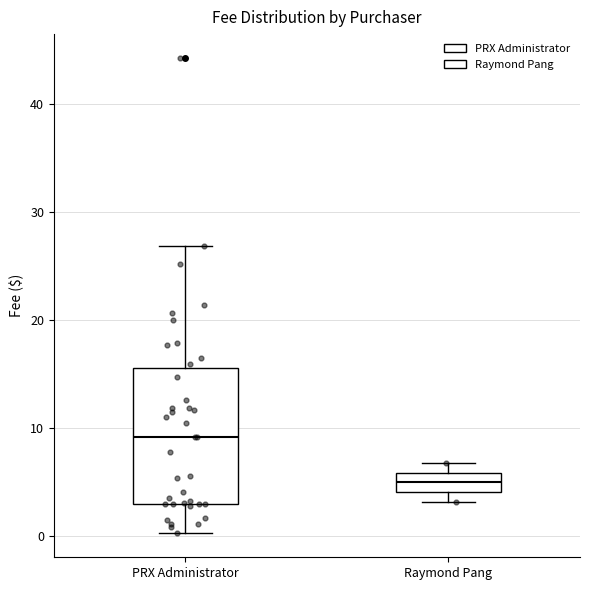

Reading left to right, read every box against the y-axis: the position of its median line, the range the box covers, and the ends of its whiskers. The values are not printed on the chart, so give them approximately, as read against the axis.

PRX Administrator: median 9, box 3 to 16, whiskers 0 to 27
Raymond Pang: median 5, box 4 to 6, whiskers 3 to 7